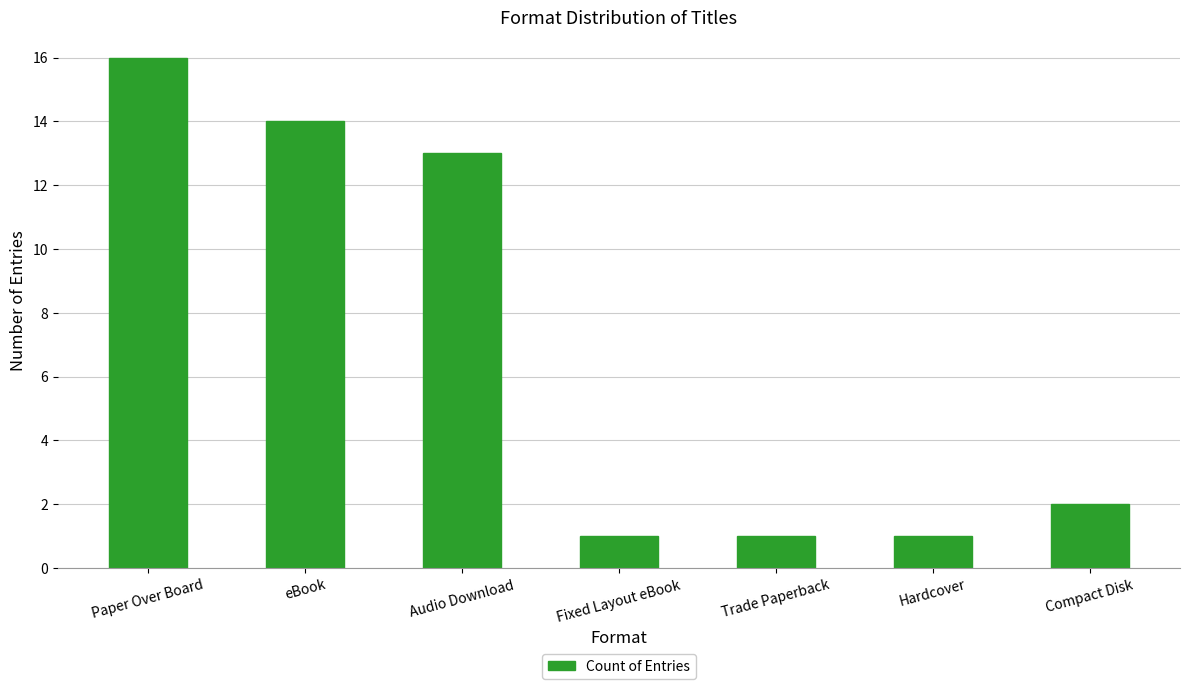

Reading right to left, transcribe all the data shown in this chart.

Compact Disk=2	Hardcover=1	Trade Paperback=1	Fixed Layout eBook=1	Audio Download=13	eBook=14	Paper Over Board=16